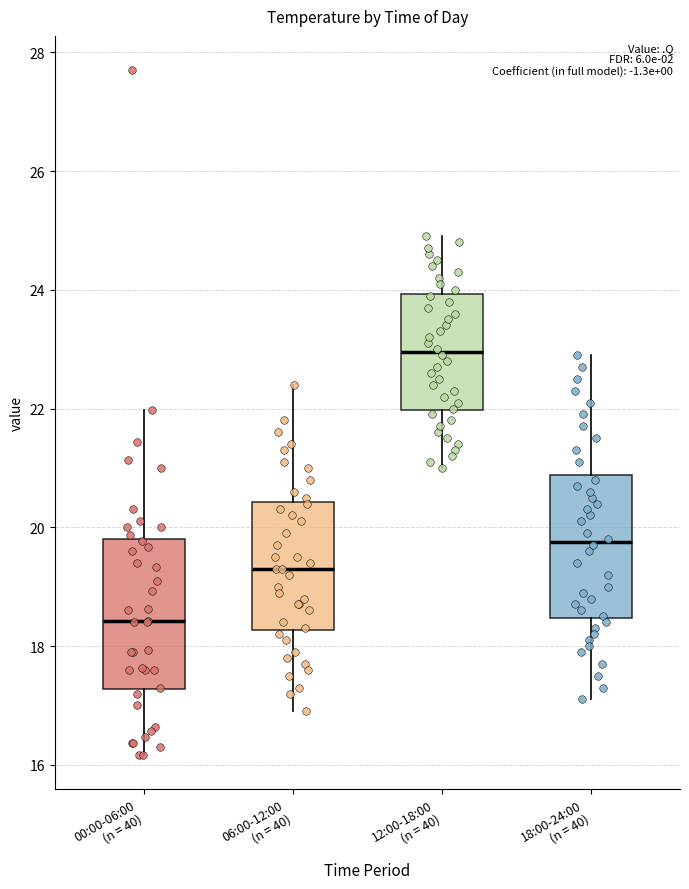

Which box has the highest median line?

12:00-18:00 (n = 40)